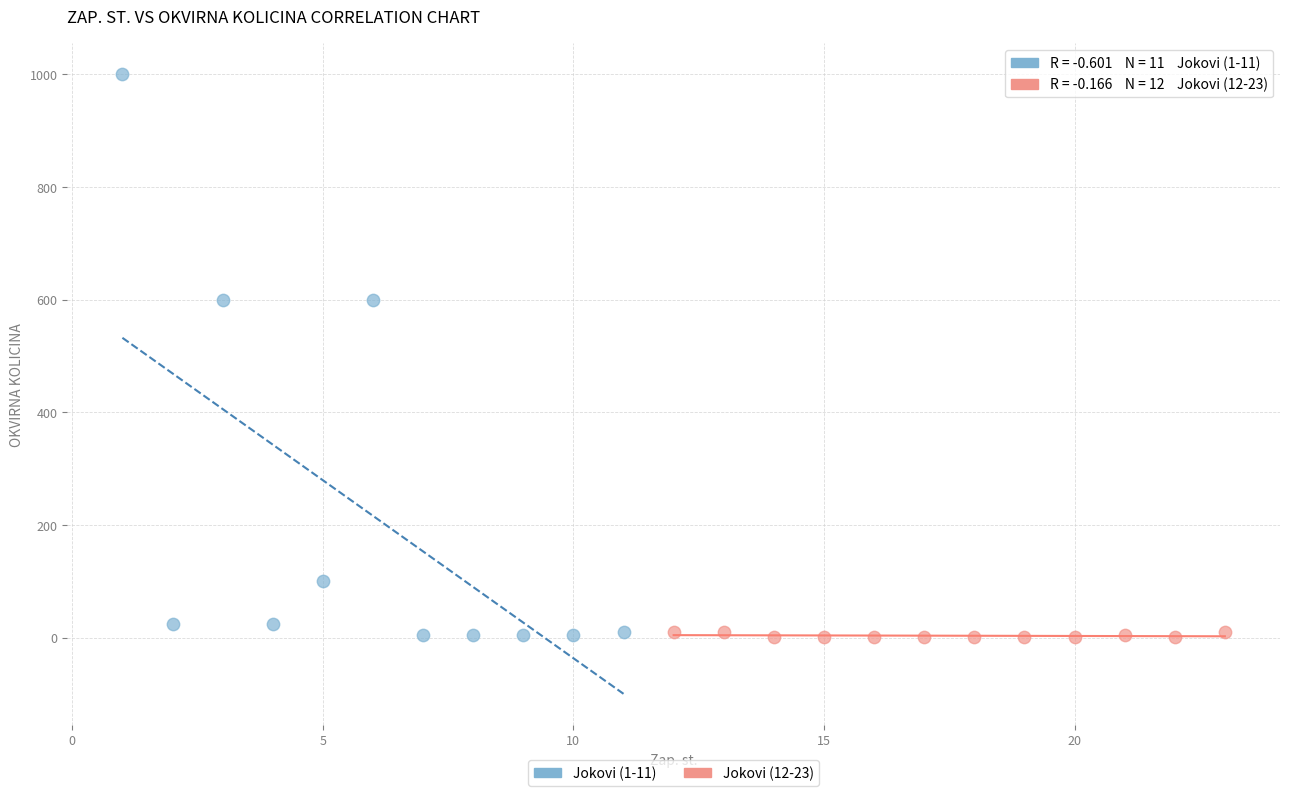

What are all the series names shown in the legend?

Jokovi (1-11), Jokovi (12-23)